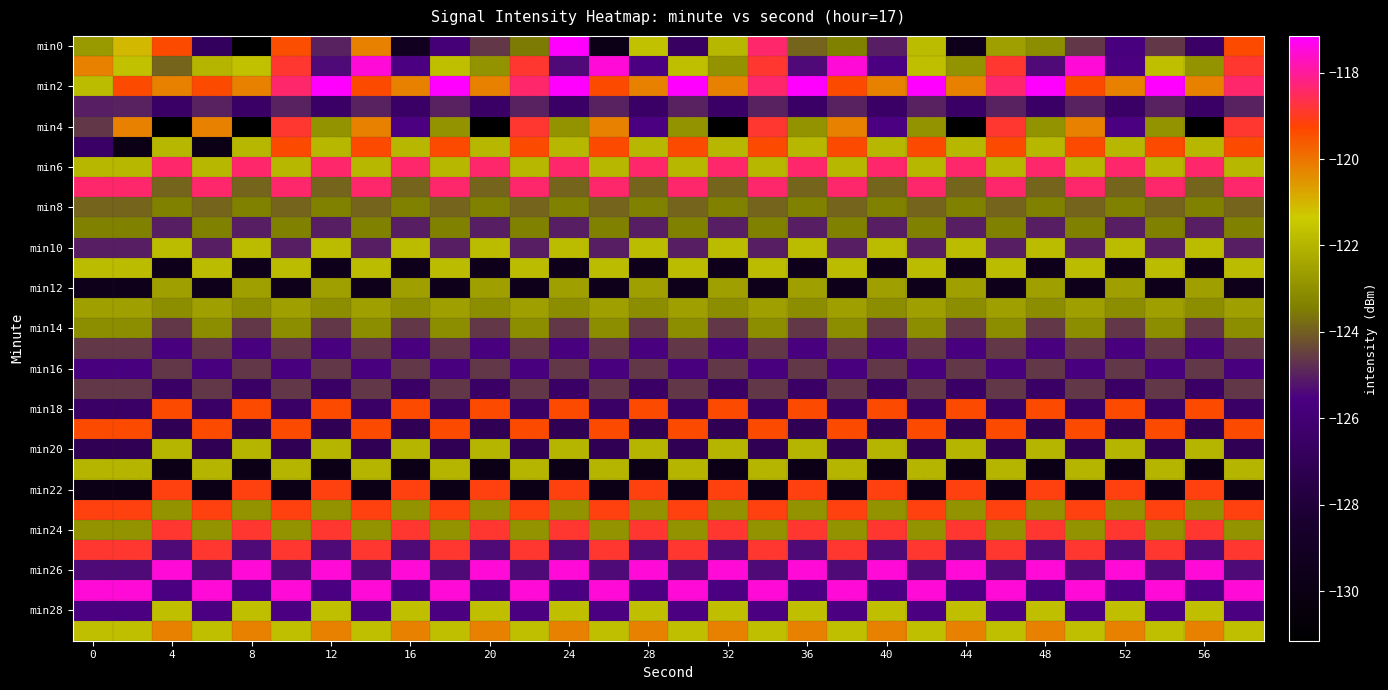

Count the number of categories in the chart.

30